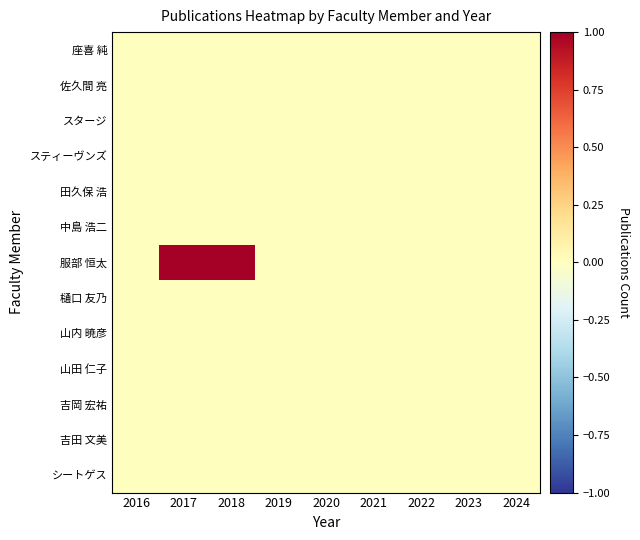

Reading right to left, transcribe all the data shown in this chart.

座喜 純: 2024=0	2023=0	2022=0	2021=0	2020=0	2019=0	2018=0	2017=0	2016=0
佐久間 亮: 2024=0	2023=0	2022=0	2021=0	2020=0	2019=0	2018=0	2017=0	2016=0
スタージ: 2024=0	2023=0	2022=0	2021=0	2020=0	2019=0	2018=0	2017=0	2016=0
スティーヴンズ: 2024=0	2023=0	2022=0	2021=0	2020=0	2019=0	2018=0	2017=0	2016=0
田久保 浩: 2024=0	2023=0	2022=0	2021=0	2020=0	2019=0	2018=0	2017=0	2016=0
中島 浩二: 2024=0	2023=0	2022=0	2021=0	2020=0	2019=0	2018=0	2017=0	2016=0
服部 恒太: 2024=0	2023=0	2022=0	2021=0	2020=0	2019=0	2018=1	2017=1	2016=0
樋口 友乃: 2024=0	2023=0	2022=0	2021=0	2020=0	2019=0	2018=0	2017=0	2016=0
山内 暁彦: 2024=0	2023=0	2022=0	2021=0	2020=0	2019=0	2018=0	2017=0	2016=0
山田 仁子: 2024=0	2023=0	2022=0	2021=0	2020=0	2019=0	2018=0	2017=0	2016=0
吉岡 宏祐: 2024=0	2023=0	2022=0	2021=0	2020=0	2019=0	2018=0	2017=0	2016=0
吉田 文美: 2024=0	2023=0	2022=0	2021=0	2020=0	2019=0	2018=0	2017=0	2016=0
シートゲス: 2024=0	2023=0	2022=0	2021=0	2020=0	2019=0	2018=0	2017=0	2016=0